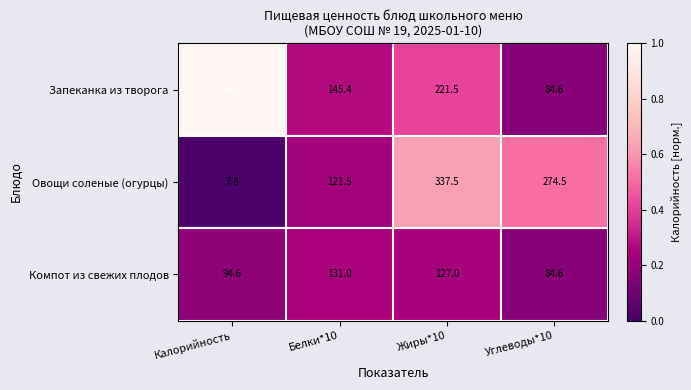

Rank the series by their average value, from highest to lowest.

Запеканка из творога, Овощи соленые (огурцы), Компот из свежих плодов